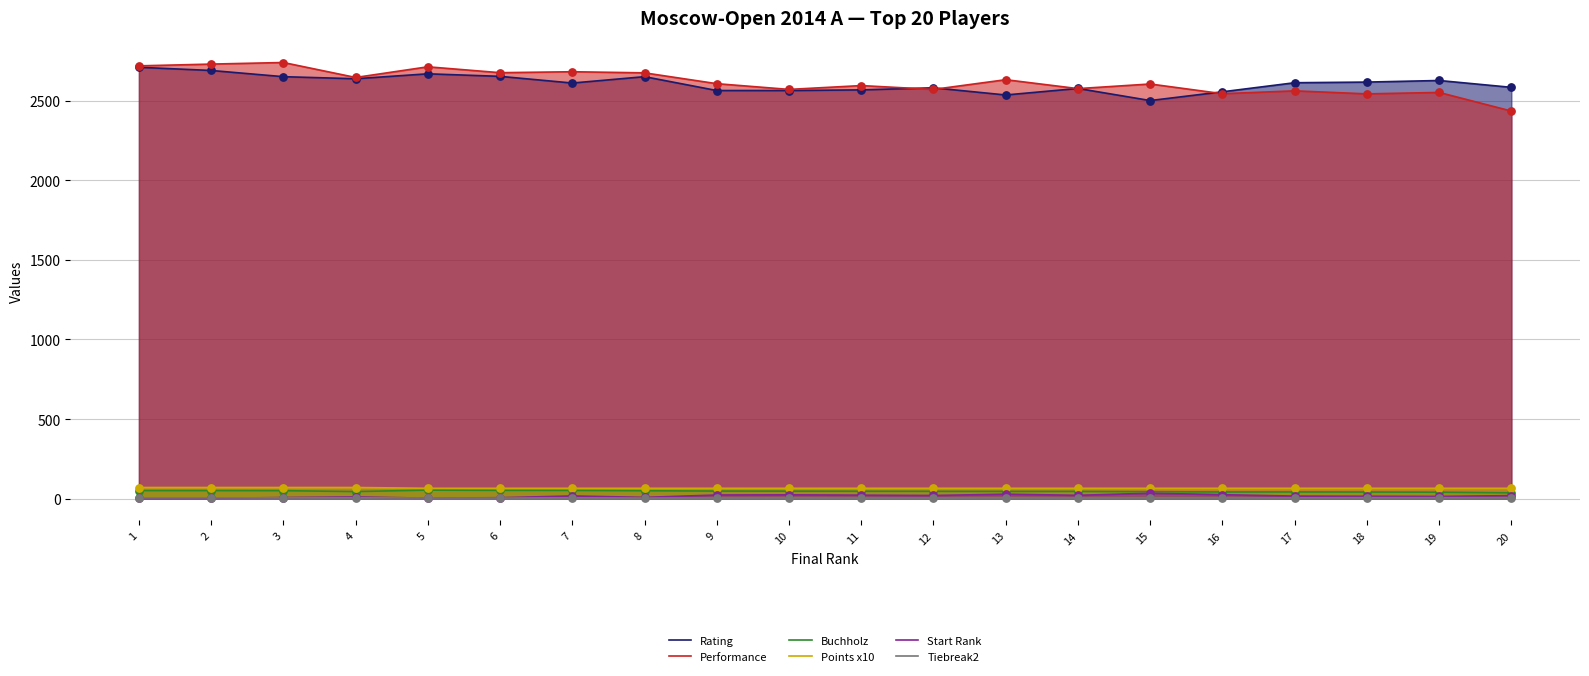

Is the value of Performance at 5 greater than the value of Rating at 18?

Yes